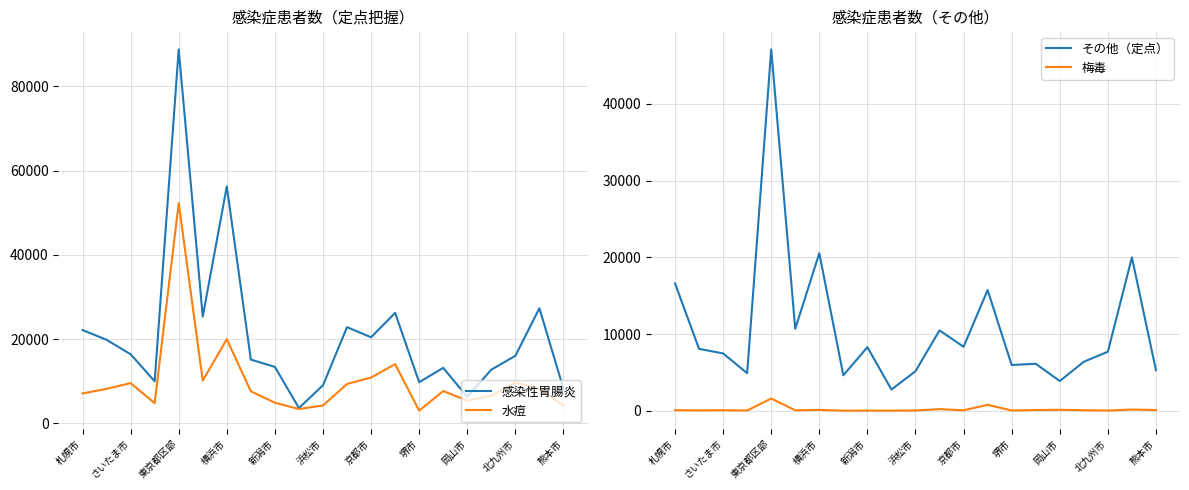

At which label is 梅毒 closest to 806?

13